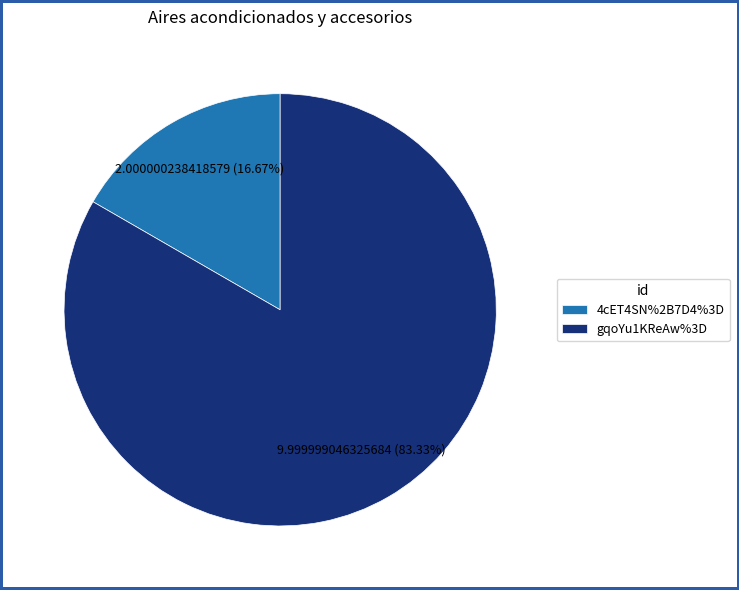

How many segments does this pie chart have?

2